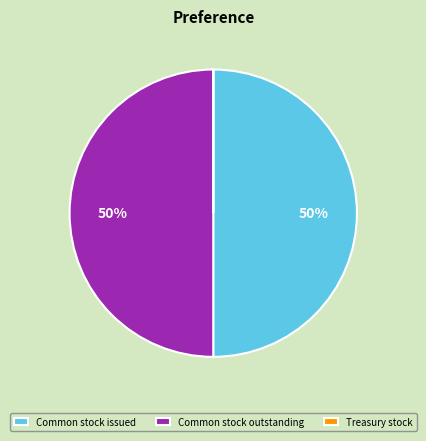

To the nearest percent, what is the average slice percentage?

33%